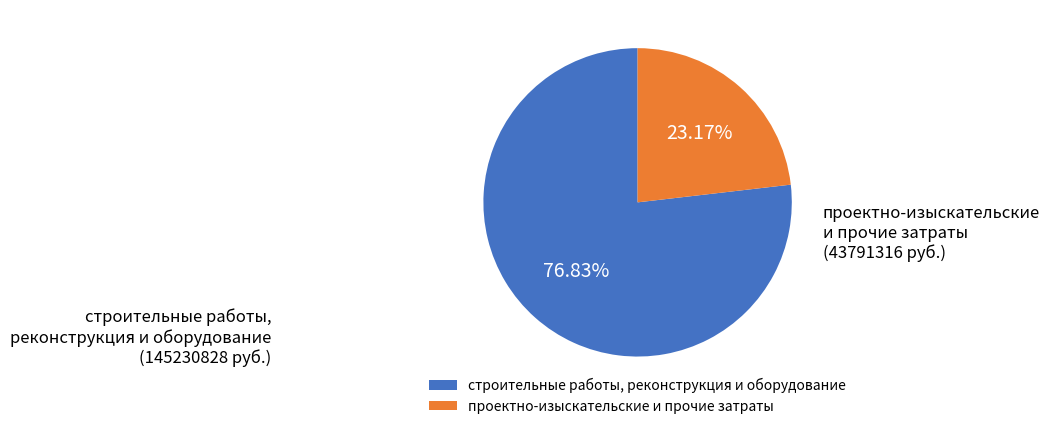

Combined, do строительные работы, реконструкция и оборудование and проектно-изыскательские и прочие затраты account for over 50%?

Yes